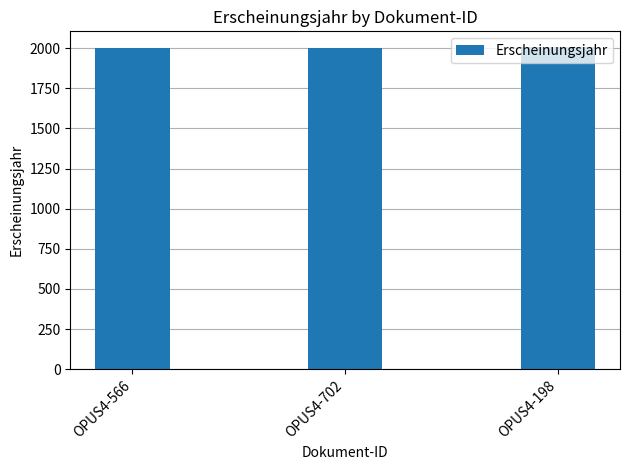

How many values exceed 2000?

1